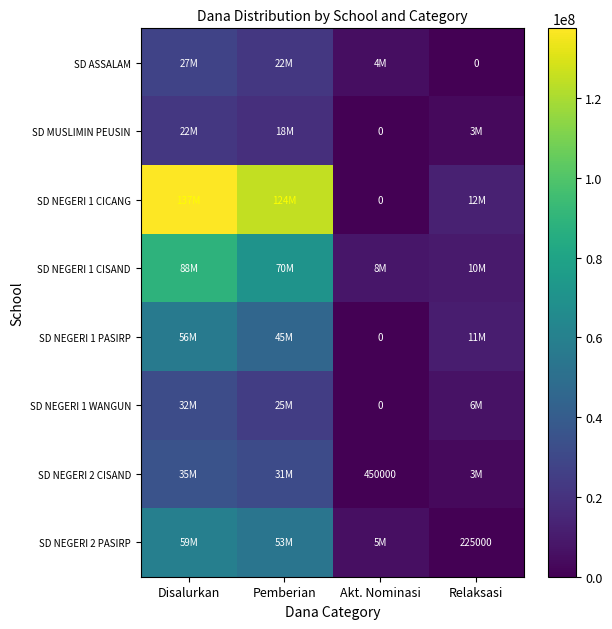

Is it true that SD NEGERI 2 PASIRP equals 64769 at Relaksasi?

False